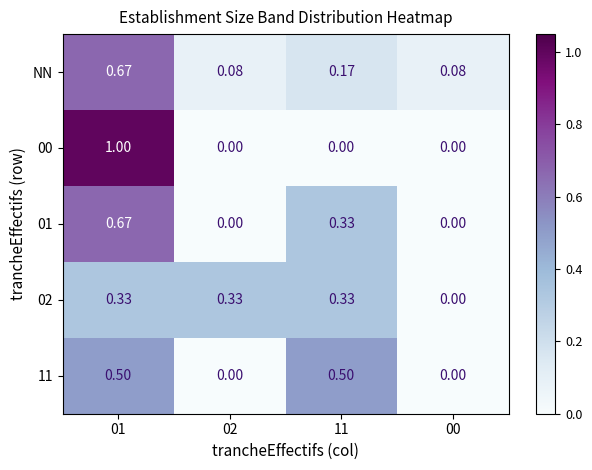

Reading left to right, what are all the values shown in this chart?

NN: 01=0.7	02=0.1	11=0.2	00=0.1
00: 01=1.0	02=0.0	11=0.0	00=0.0
01: 01=0.7	02=0.0	11=0.3	00=0.0
02: 01=0.3	02=0.3	11=0.3	00=0.0
11: 01=0.5	02=0.0	11=0.5	00=0.0